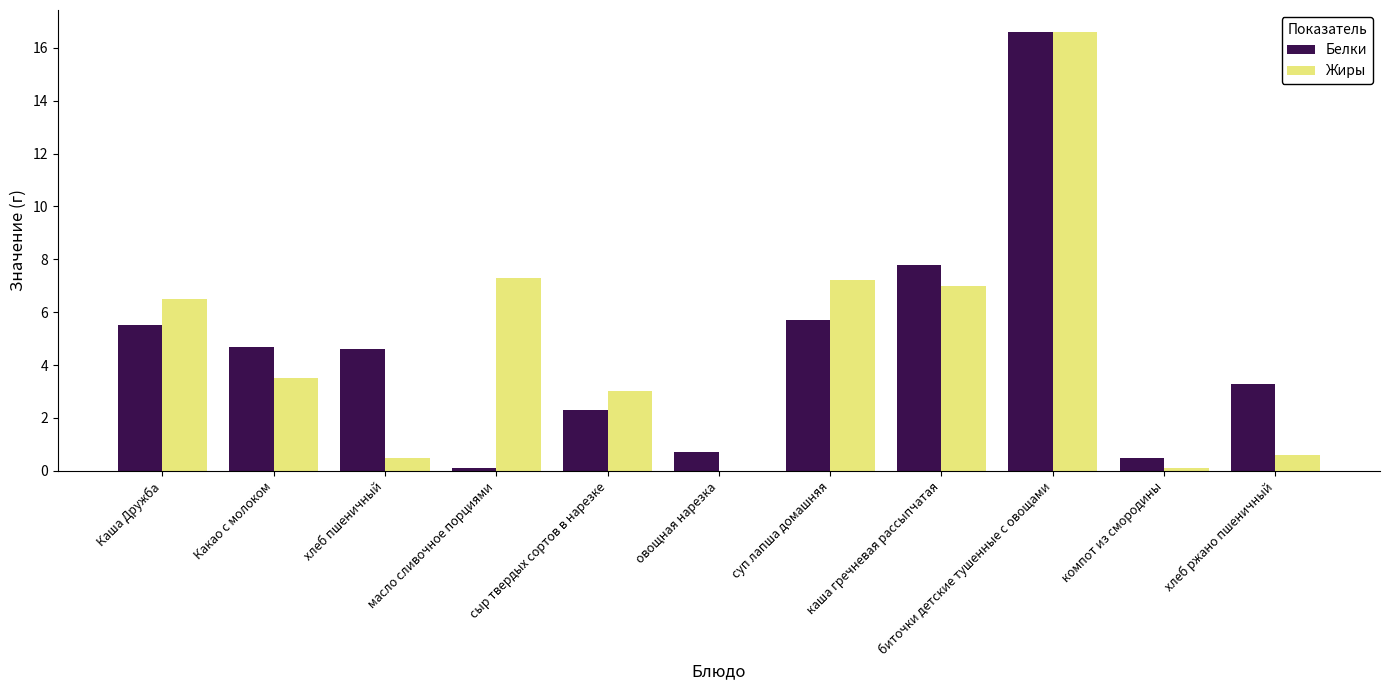

Is the value of Жиры at масло сливочное порциями greater than the value of Белки at овощная нарезка?

Yes